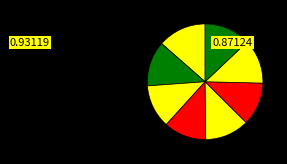

Count the number of slices in the pie.

8